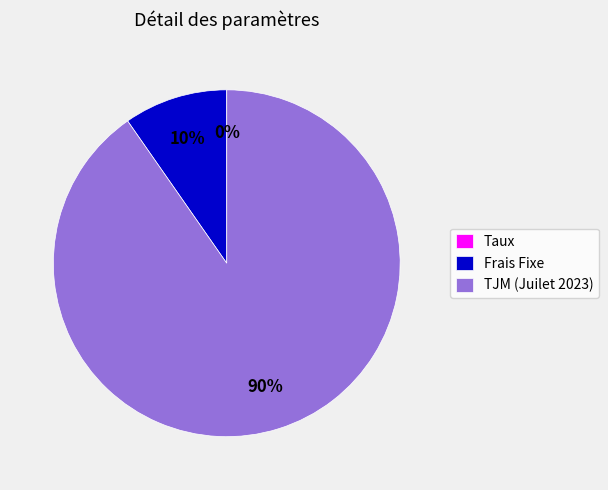

What percentage is the Frais Fixe slice, to the nearest percent?

10%